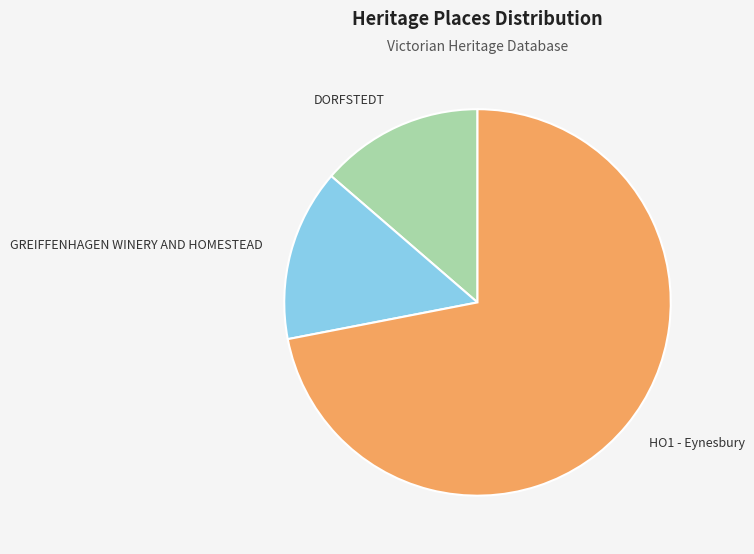

Rank the categories by value from lowest to highest.

DORFSTEDT, GREIFFENHAGEN WINERY AND HOMESTEAD, HO1 - Eynesbury